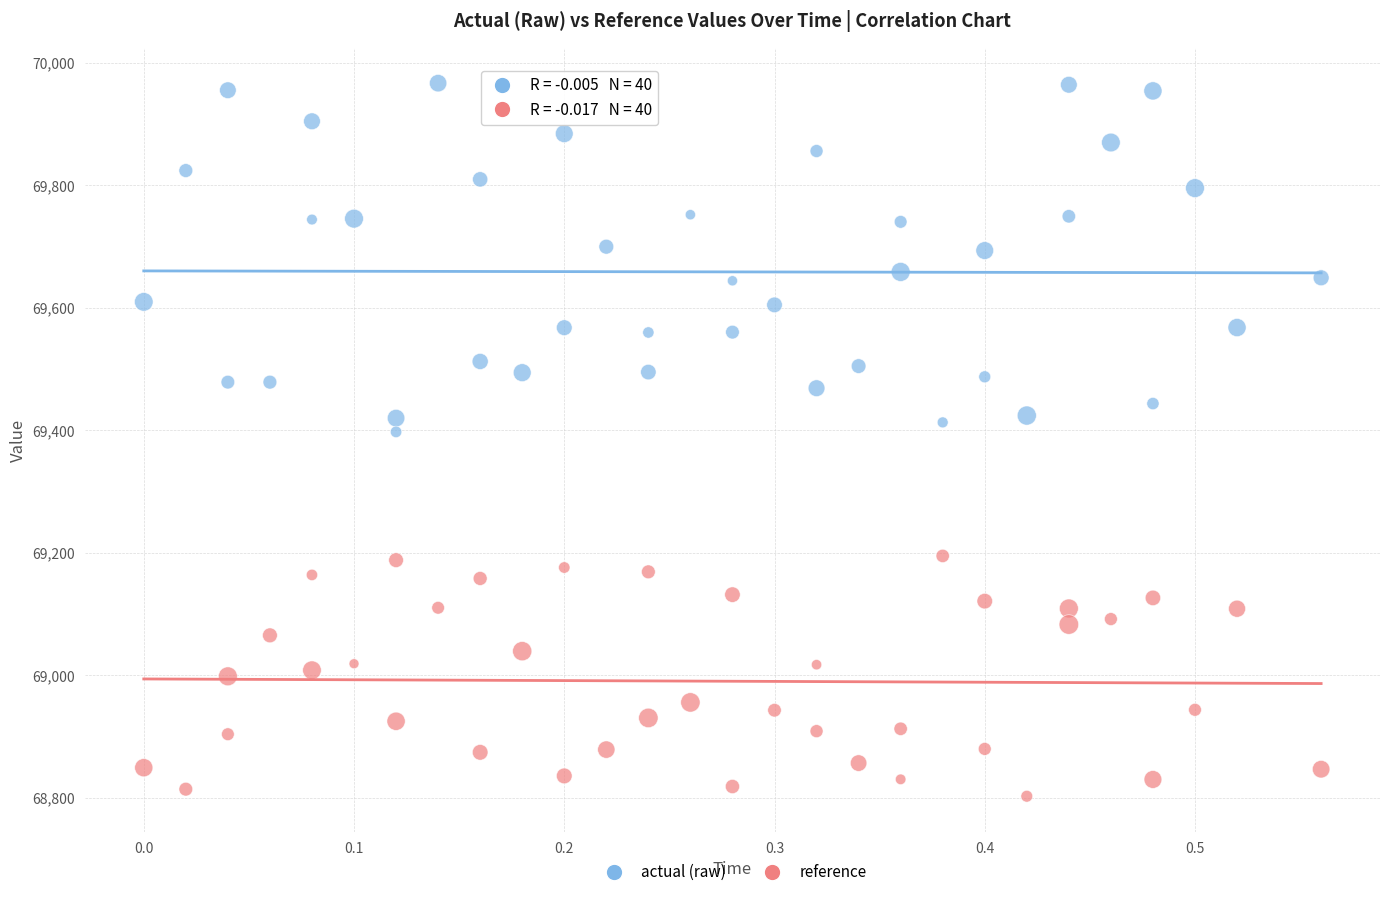

What are all the series names shown in the legend?

actual (raw), reference